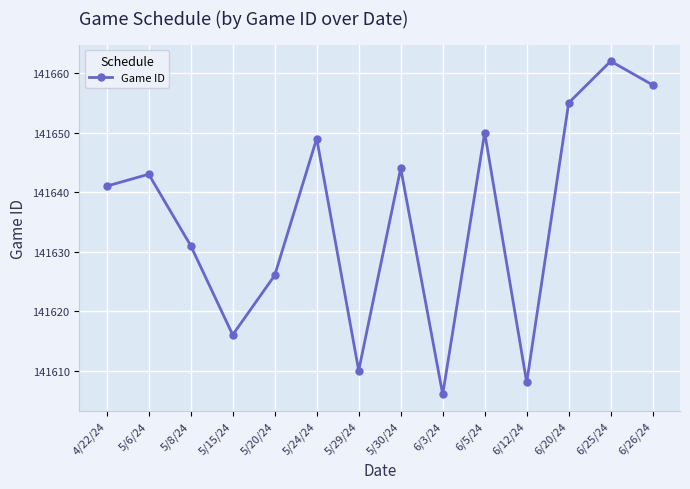

Rank the categories by value from lowest to highest.

6/3/24, 6/12/24, 5/29/24, 5/15/24, 5/20/24, 5/8/24, 4/22/24, 5/6/24, 5/30/24, 5/24/24, 6/5/24, 6/20/24, 6/26/24, 6/25/24